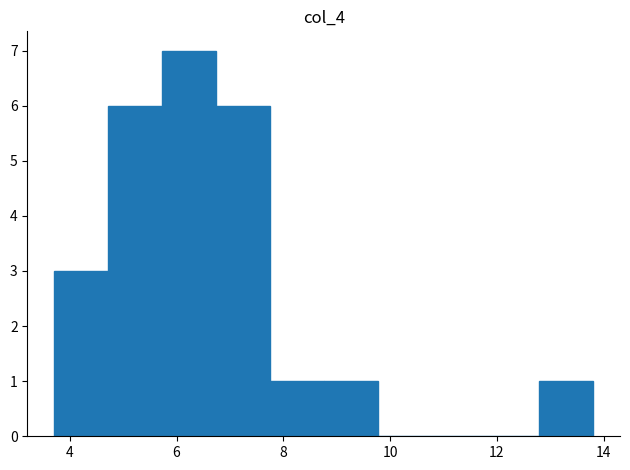

How tall is the bar that spans 6.8 to 7.8 on the x-axis? Neither the bar edges nor the heights are printed on the chart, so give them approximately, as read against the axes.

6